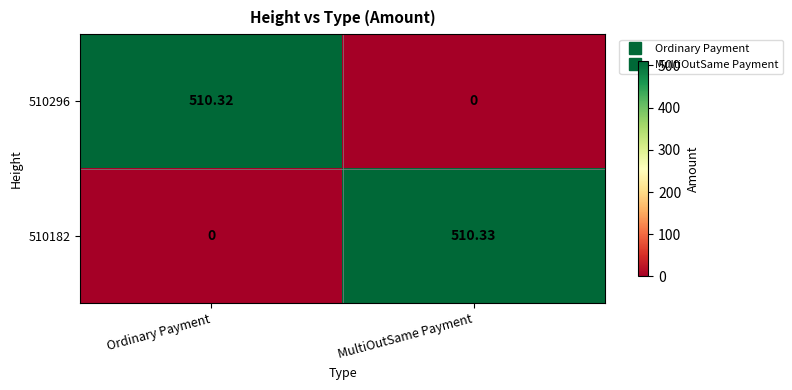

Which category has the highest value across all series?

MultiOutSame Payment